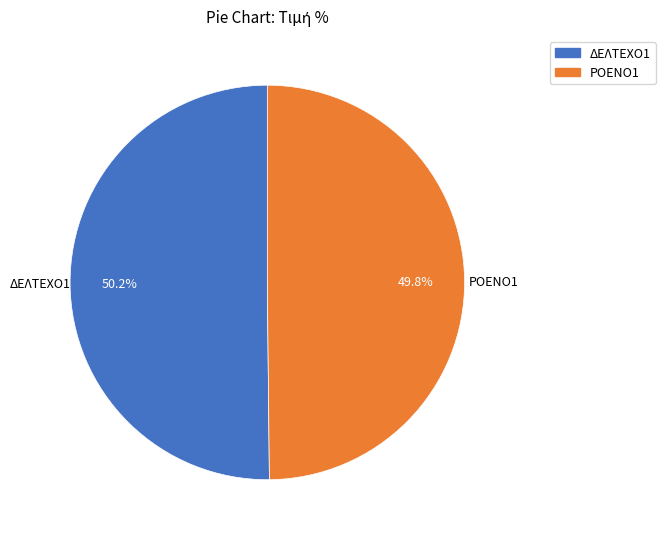

What is the ratio of the value at ΔΕΛΤΕΧΟ1 to the value at ΡΟΕΝΟ1?

1.0